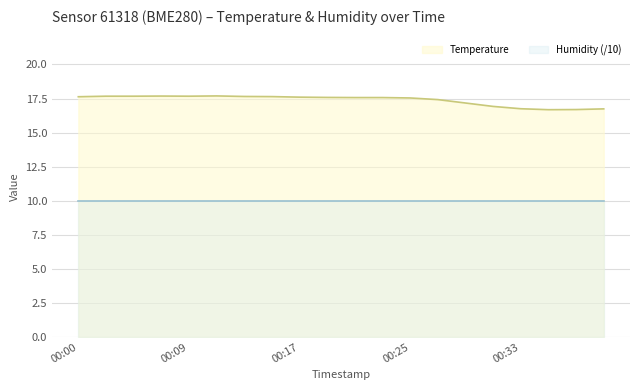

Reading left to right, what are all the values shown in this chart?

00:00=17.6	00:03=17.7	00:05=17.7	00:07=17.7	00:09=17.7	00:11=17.7	00:13=17.6	00:15=17.6	00:17=17.6	00:19=17.6	00:21=17.6	00:23=17.6	00:25=17.5	00:27=17.4	00:29=17.2	00:31=16.9	00:33=16.8	00:35=16.7	00:37=16.7	00:39=16.7